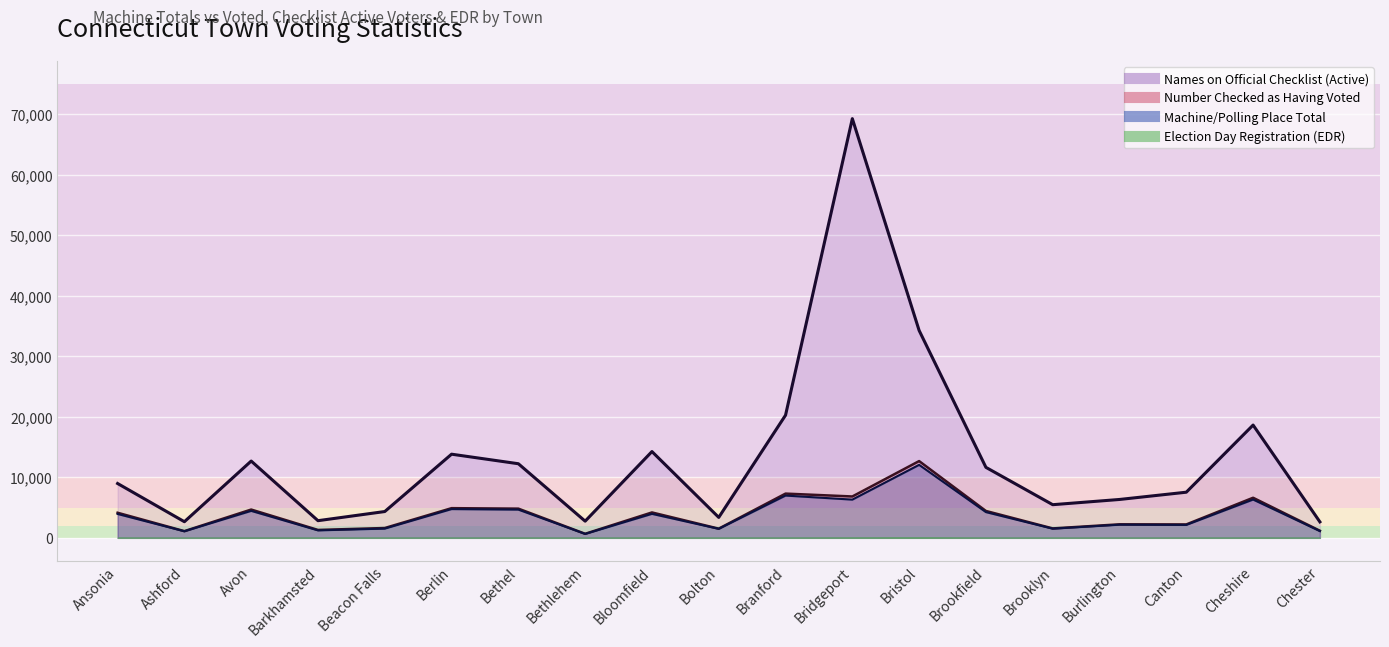

At which label does Number Checked as Having Voted first exceed 4143?

Avon